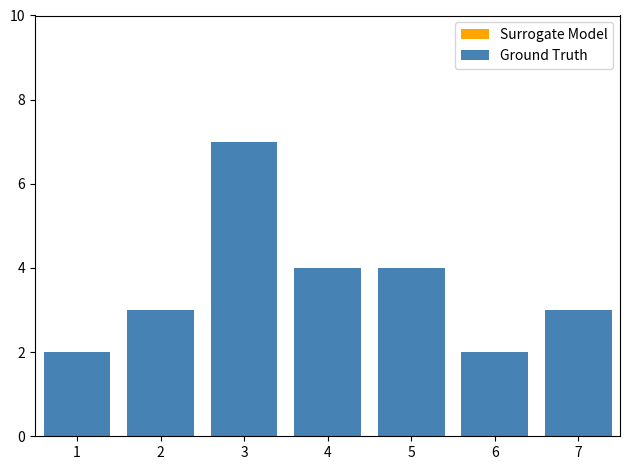

What value does the Ground Truth series have at 5?

4